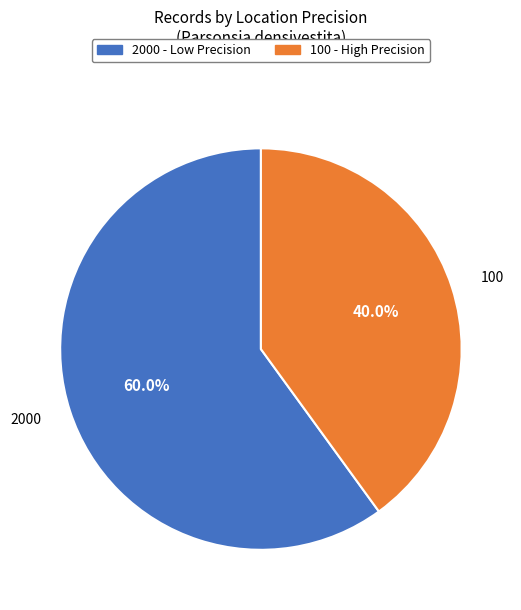

Rank the categories by value from highest to lowest.

2000, 100